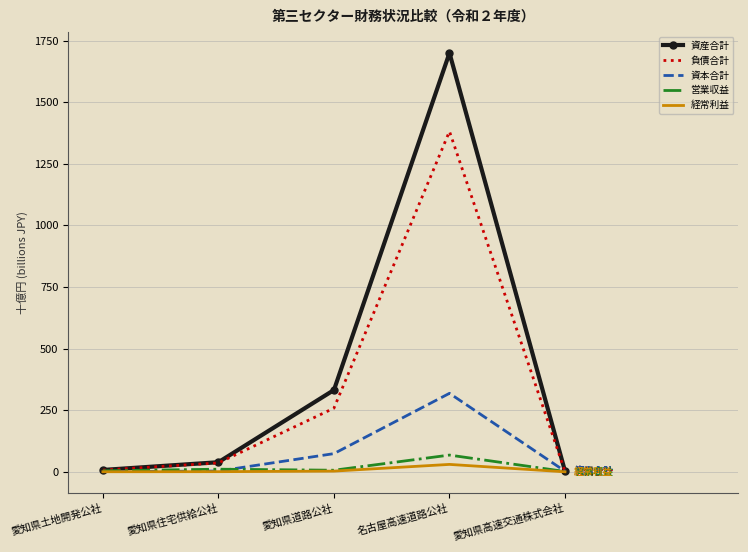

The value of 資産合計 at 愛知県道路公社 is 331.6. True or false?

True